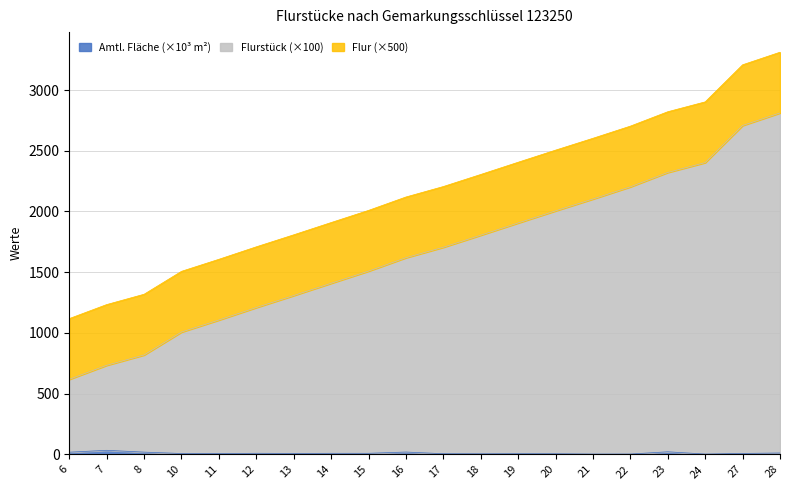

What is the lowest value of the FLURSTUECK series?

617.9